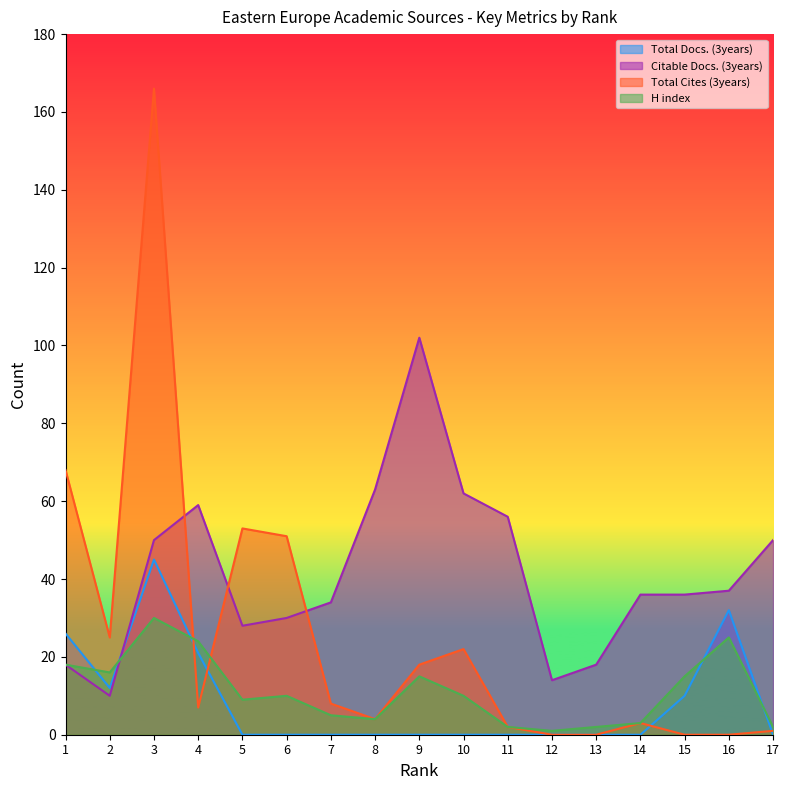

Which has a higher value, 6 or 16?

16